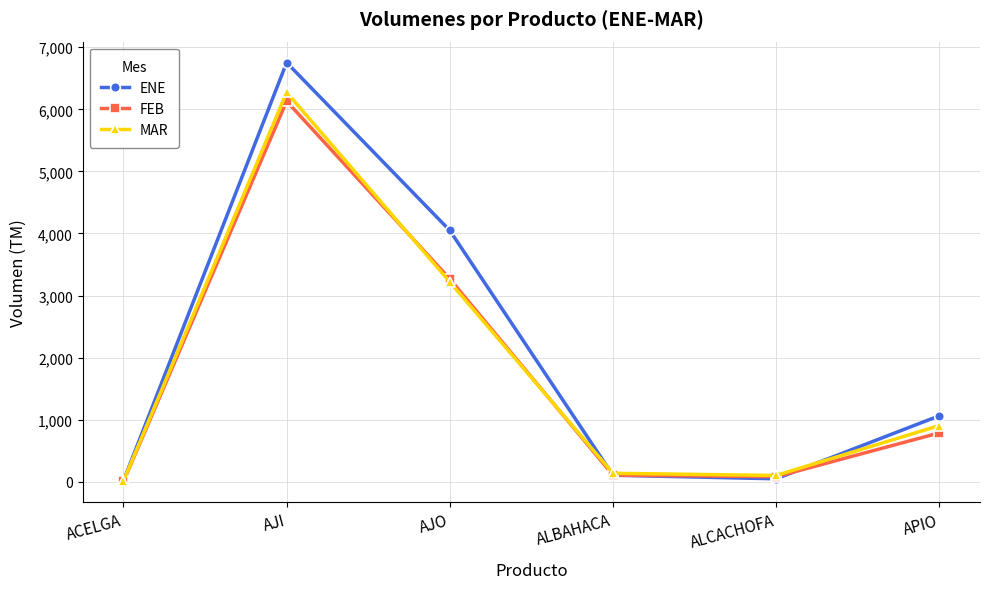

The FEB series shows 786 at APIO. True or false?

True